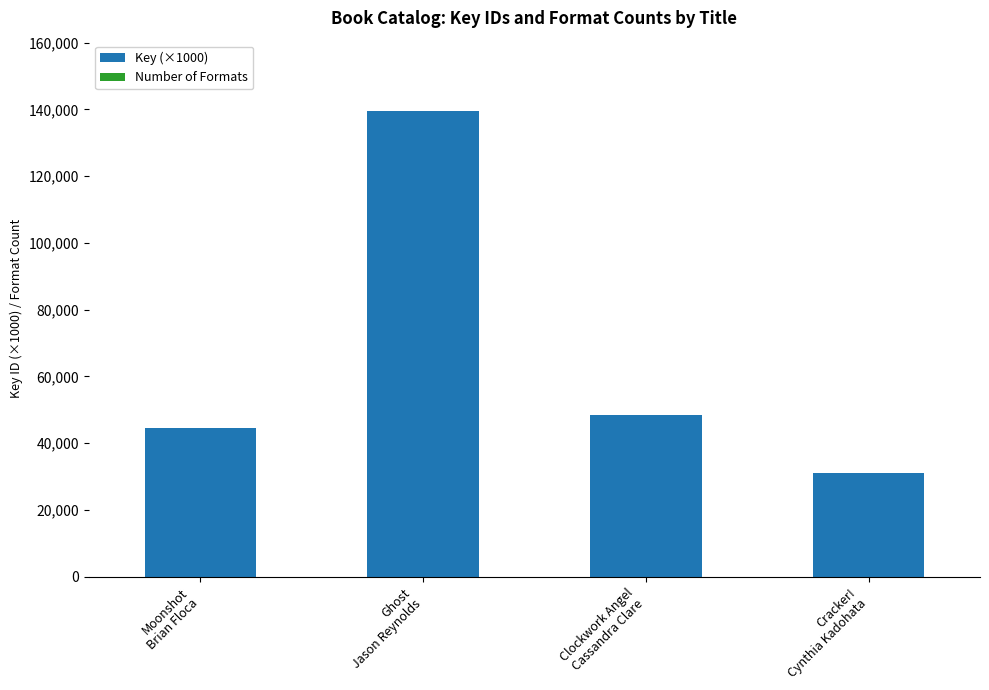

Are the bars horizontal?

No